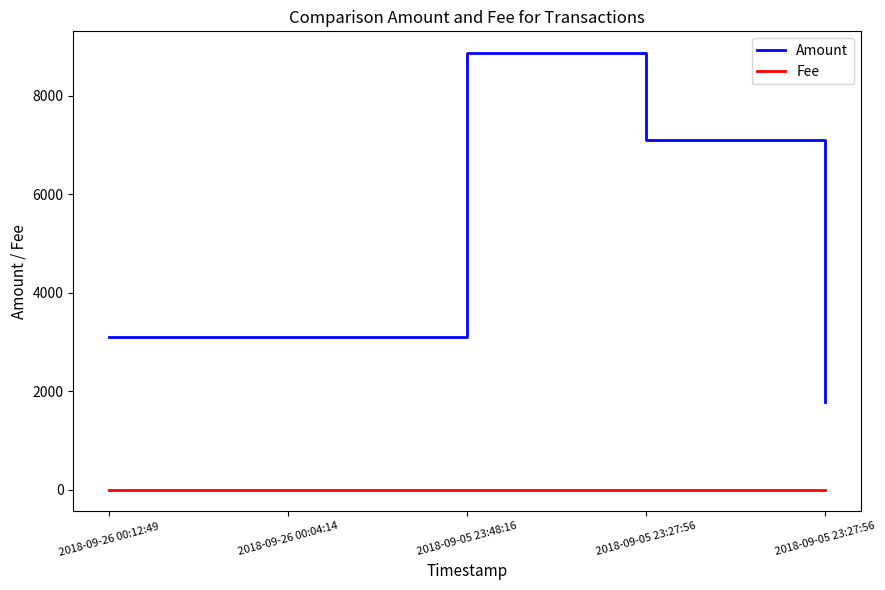

True or false: Amount has a value of 11279.0 at 2018-09-05 23:27:56.

False